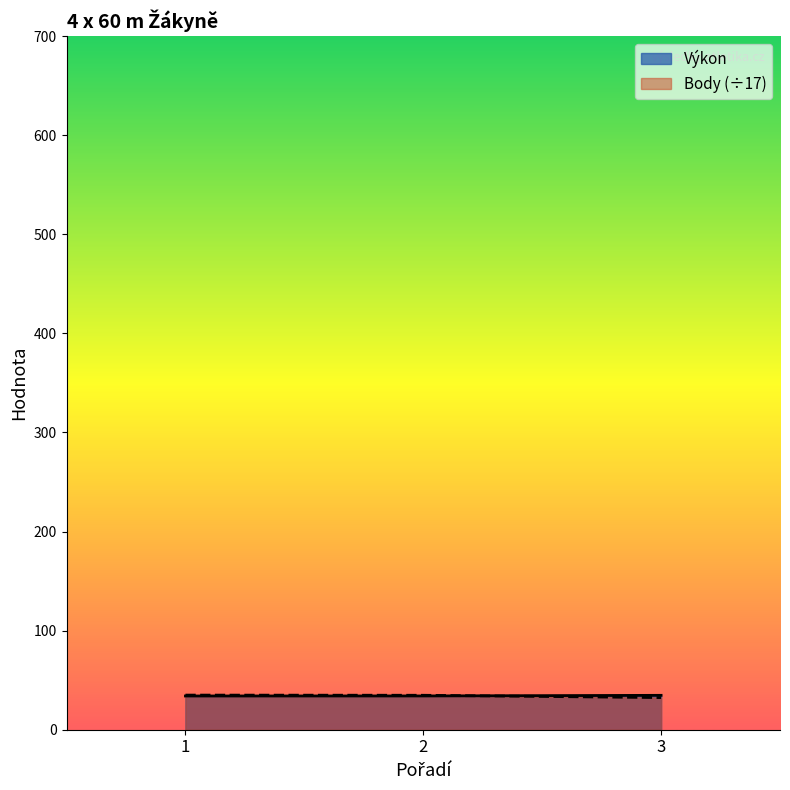

At which category is the sum across all series the highest?

1